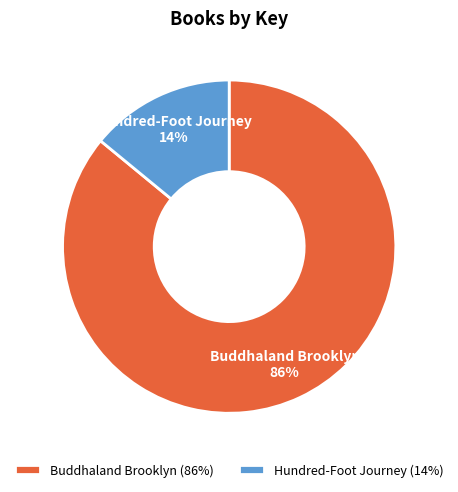

The Buddhaland Brooklyn slice represents 86% of the pie. True or false?

True